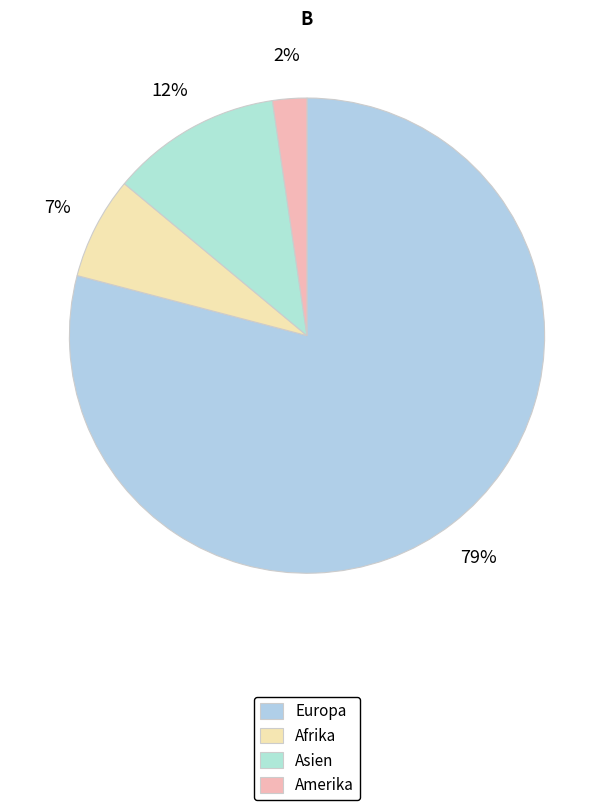

How many segments does this pie chart have?

4